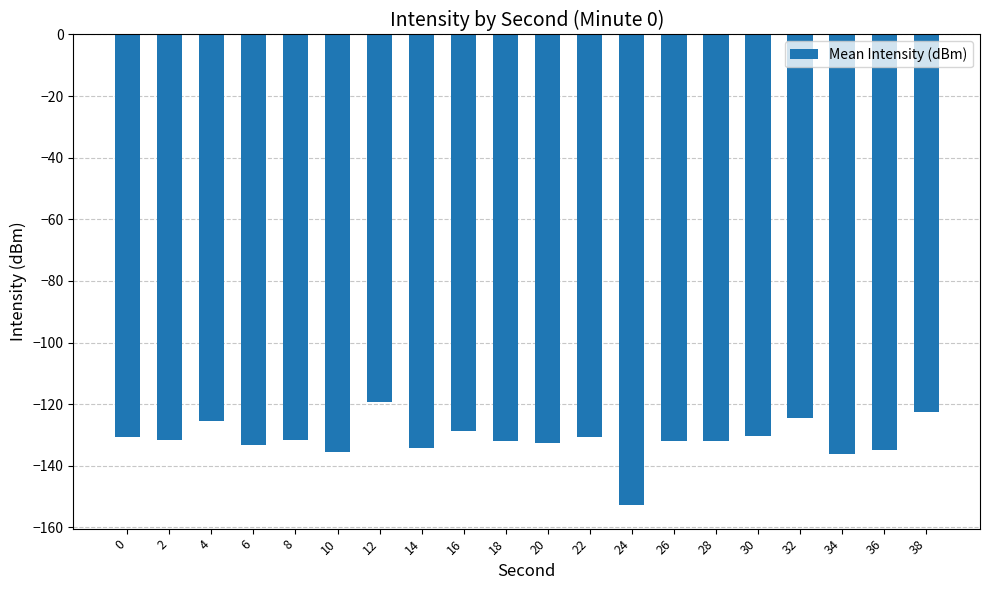

Are the bars grouped side by side (vs. stacked)?

No